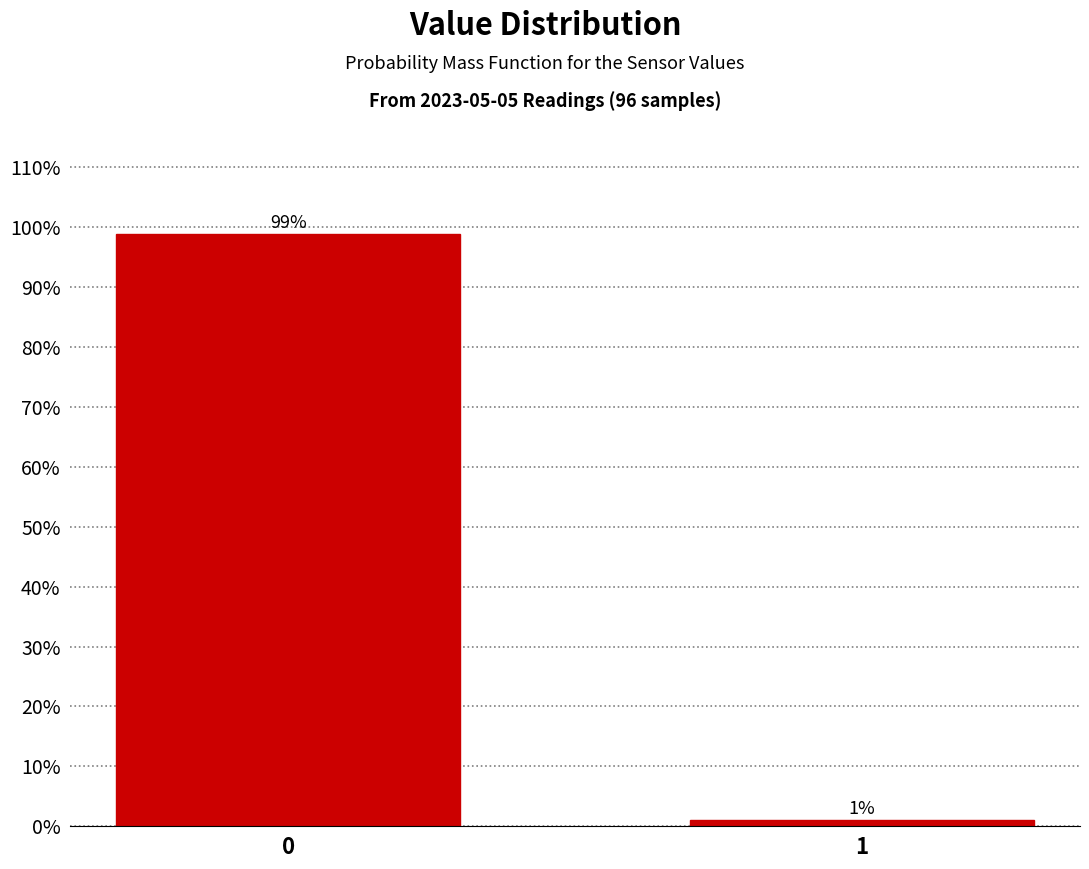

Reading left to right, transcribe all the data shown in this chart.

0=99.0	1=1.0